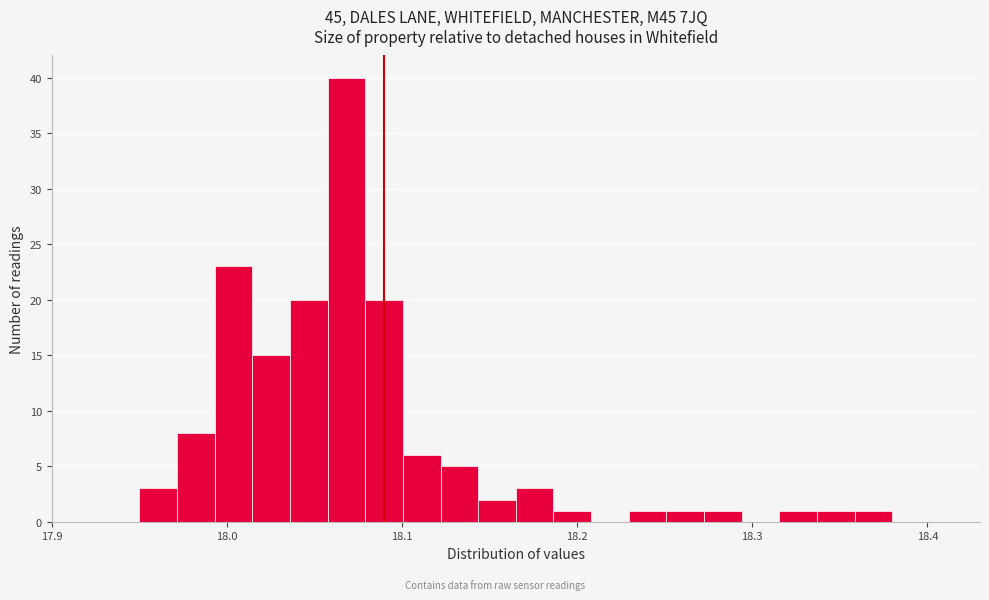

Around what value on the x-axis is the tallest bar? Give the approximate position of its centre, as read against the axis.

18.07